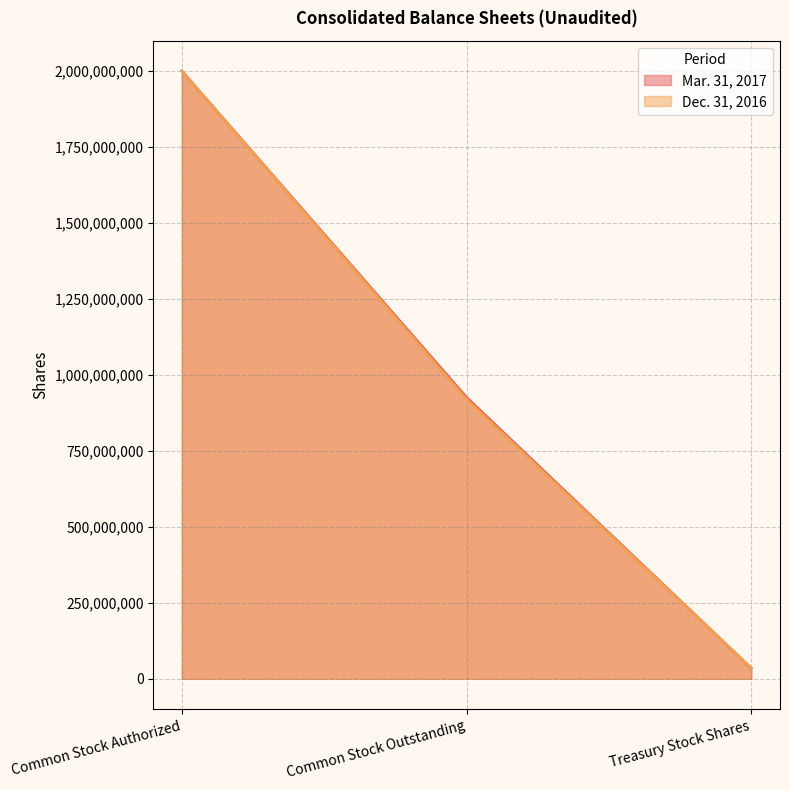

Is the value of Mar. 31, 2017 at Treasury Stock Shares greater than the value of Dec. 31, 2016 at Common Stock Authorized?

No